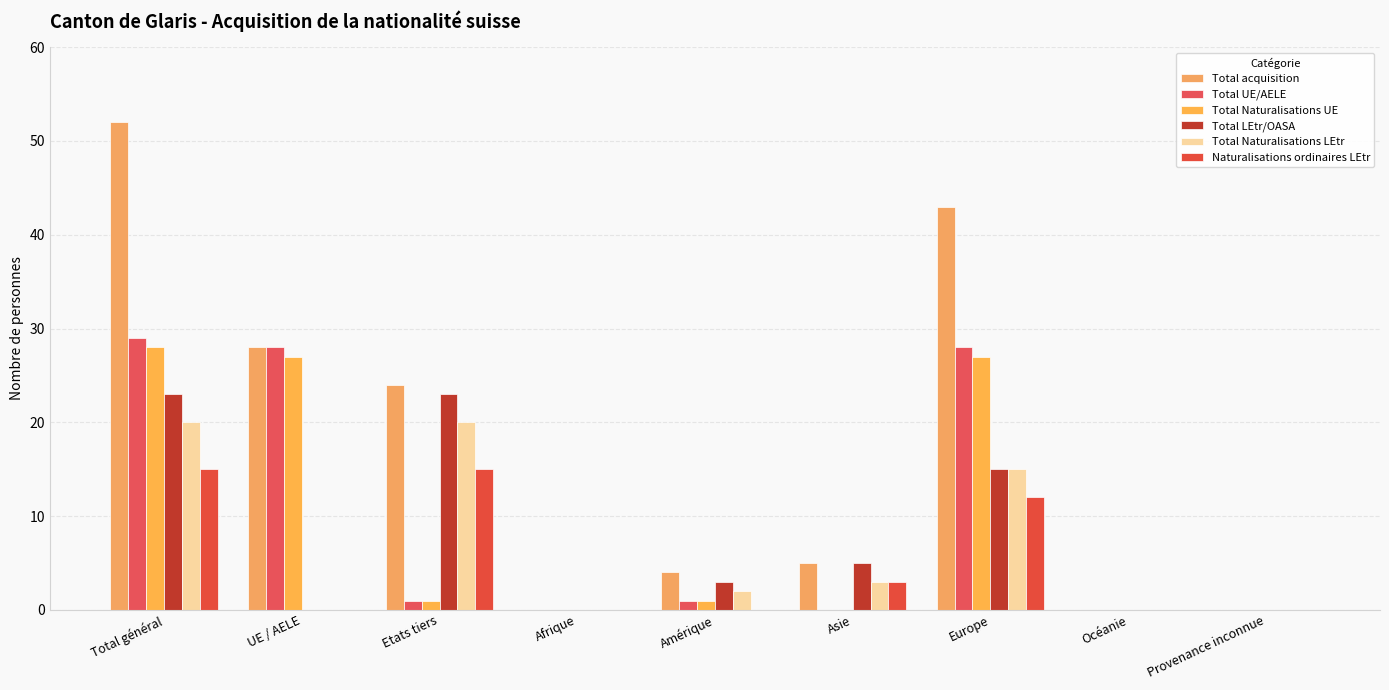

What position from the right is Etats tiers?

7